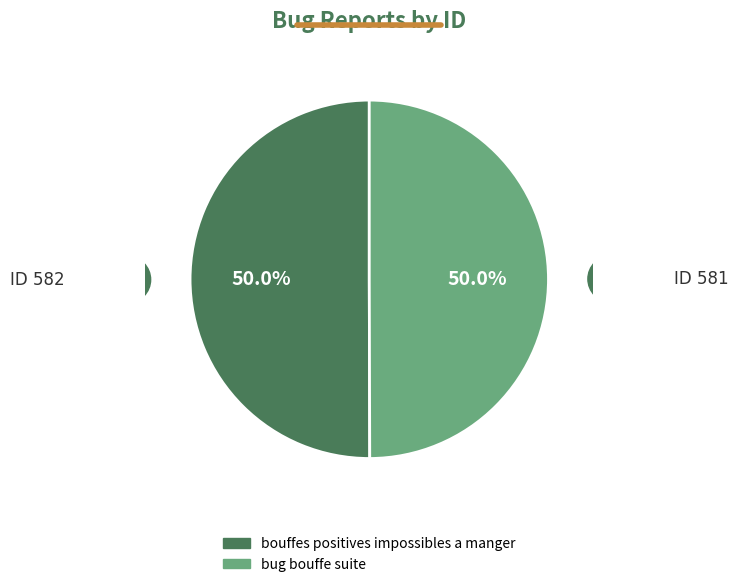

What is the ratio of the value at bouffes positives impossibles a manger to the value at bug bouffe suite?

1.0